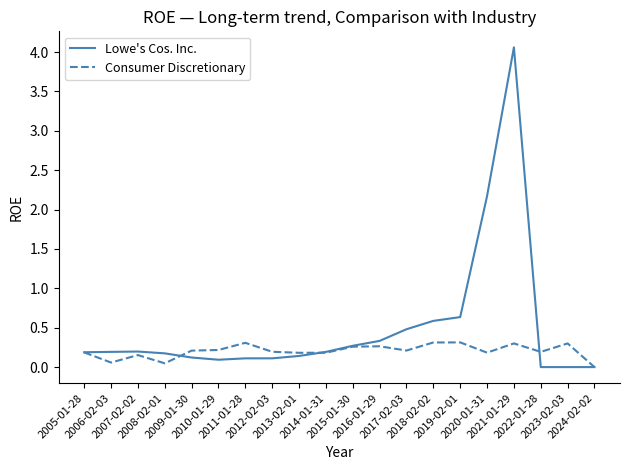

What is the highest value of the Consumer Discretionary series?

0.3